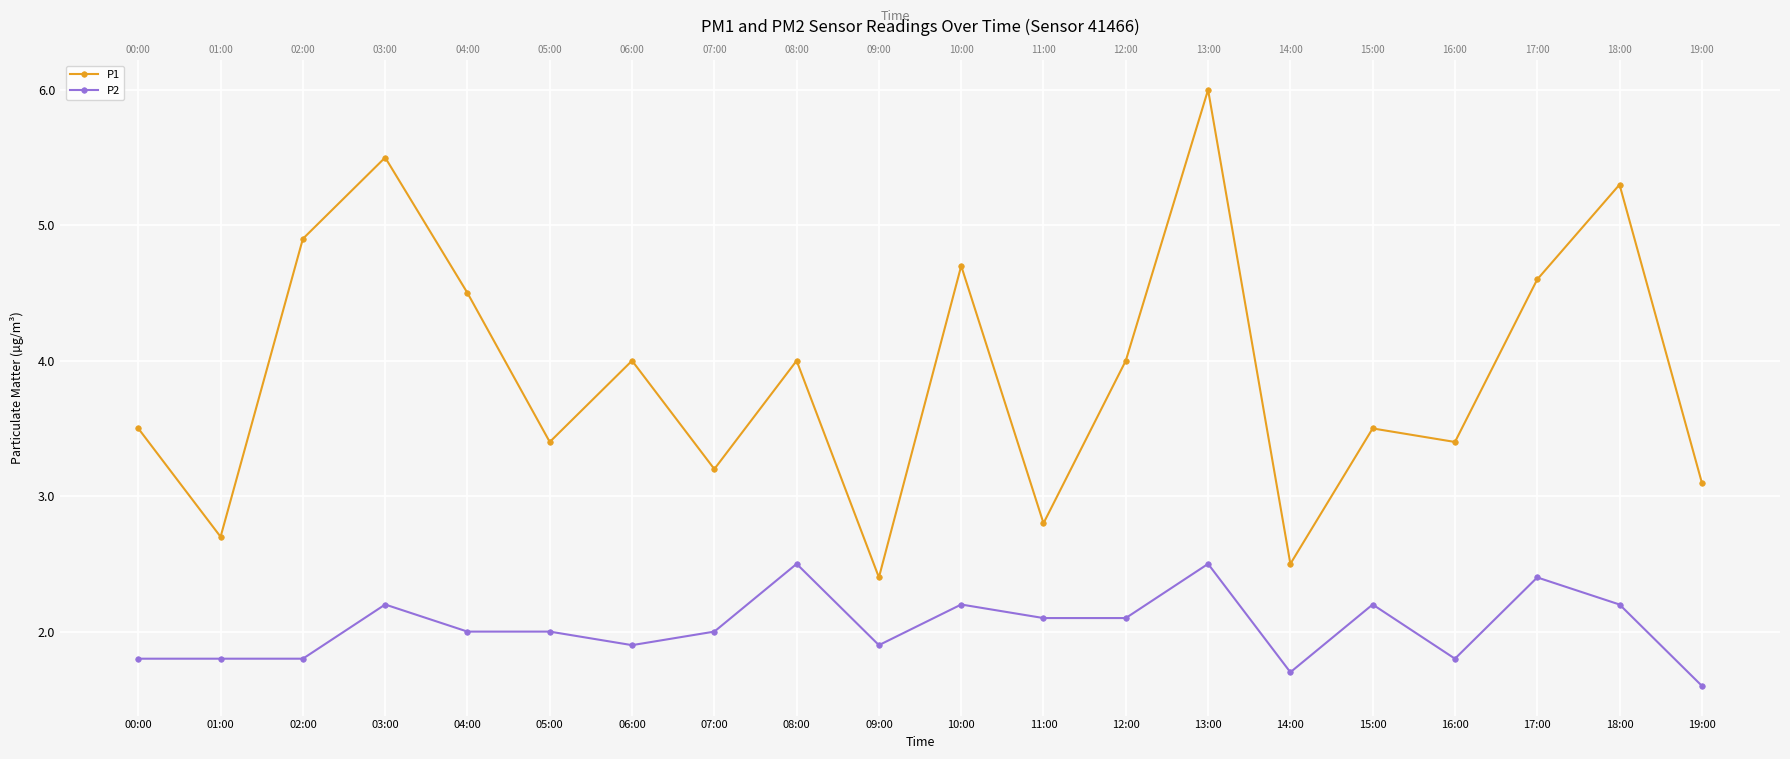

Reading right to left, extract all data points from this chart.

P1: 19:00=3.1	18:00=5.3	17:00=4.6	16:00=3.4	15:00=3.5	14:00=2.5	13:00=6.0	12:00=4.0	11:00=2.8	10:00=4.7	09:00=2.4	08:00=4.0	07:00=3.2	06:00=4.0	05:00=3.4	04:00=4.5	03:00=5.5	02:00=4.9	01:00=2.7	00:00=3.5
P2: 19:00=1.6	18:00=2.2	17:00=2.4	16:00=1.8	15:00=2.2	14:00=1.7	13:00=2.5	12:00=2.1	11:00=2.1	10:00=2.2	09:00=1.9	08:00=2.5	07:00=2.0	06:00=1.9	05:00=2.0	04:00=2.0	03:00=2.2	02:00=1.8	01:00=1.8	00:00=1.8